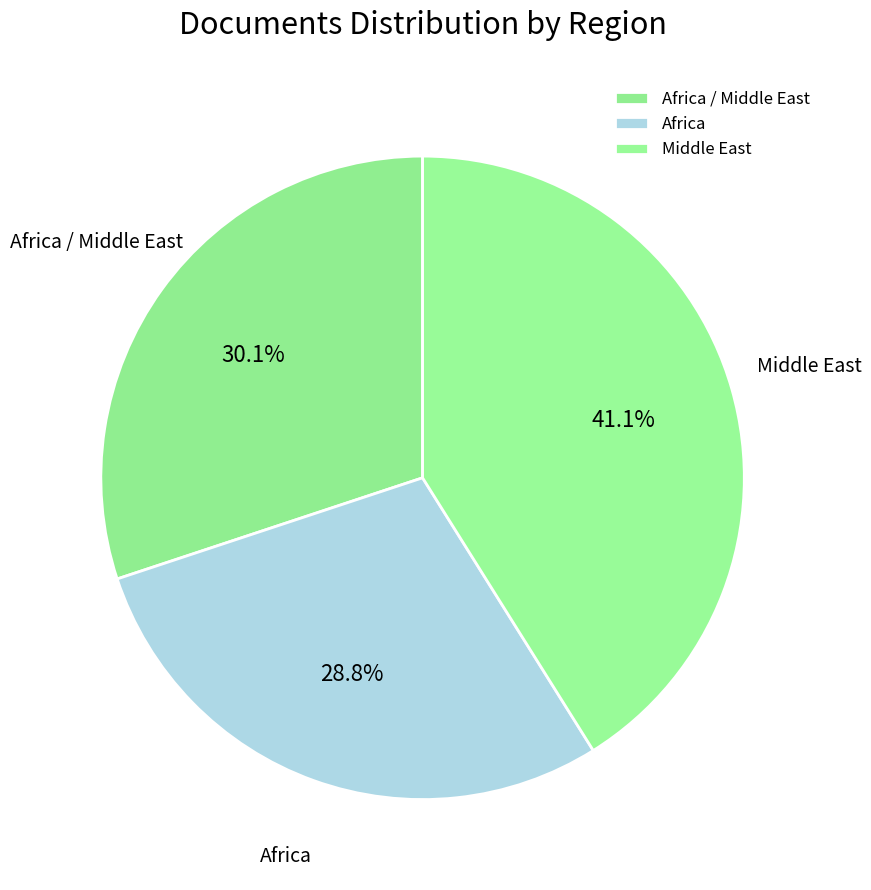

Combined, what portion of the pie is Africa / Middle East and Africa?

58.9%